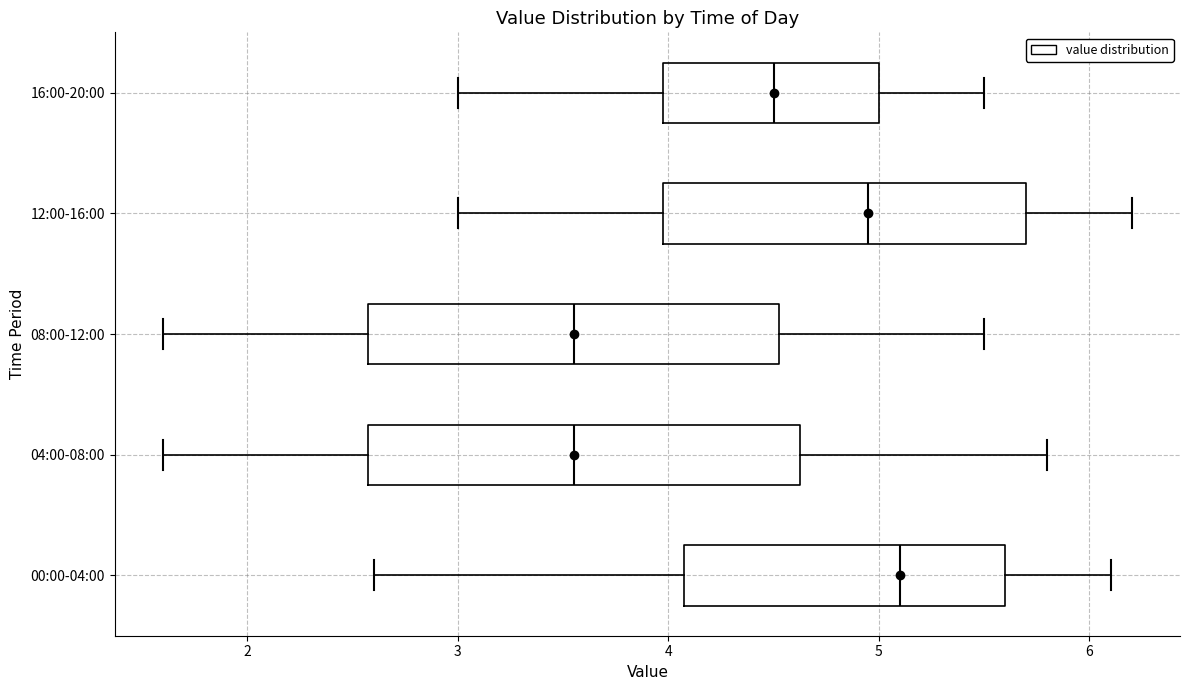

Reading bottom to top, transcribe this box plot: for each box, give where its median line is, the range the box spans, and where its two whiskers end, as read against the x-axis. The values are not printed on the chart, so give them approximately, as read against the axis.

00:00-04:00: median 5.1, box 4.1 to 5.6, whiskers 2.6 to 6.1
04:00-08:00: median 3.6, box 2.6 to 4.6, whiskers 1.6 to 5.8
08:00-12:00: median 3.6, box 2.6 to 4.5, whiskers 1.6 to 5.5
12:00-16:00: median 5.0, box 4.0 to 5.7, whiskers 3.0 to 6.2
16:00-20:00: median 4.5, box 4.0 to 5.0, whiskers 3.0 to 5.5